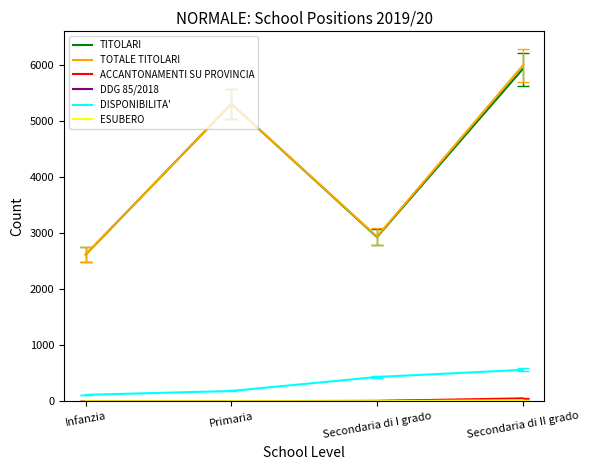

Which series has the widest spread of values?

TOTALE TITOLARI